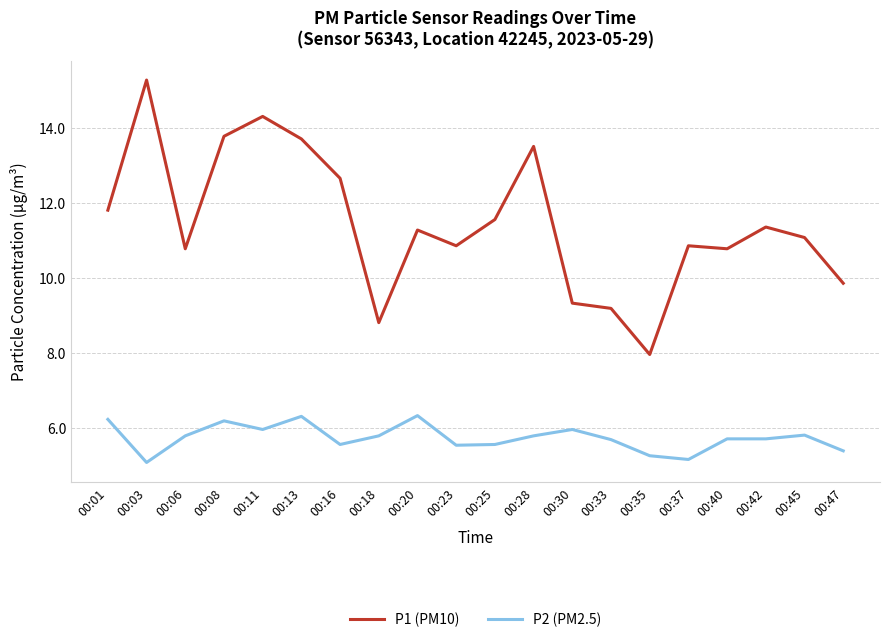

List the series in order of their overall mean, lowest first.

P2 (PM2.5), P1 (PM10)